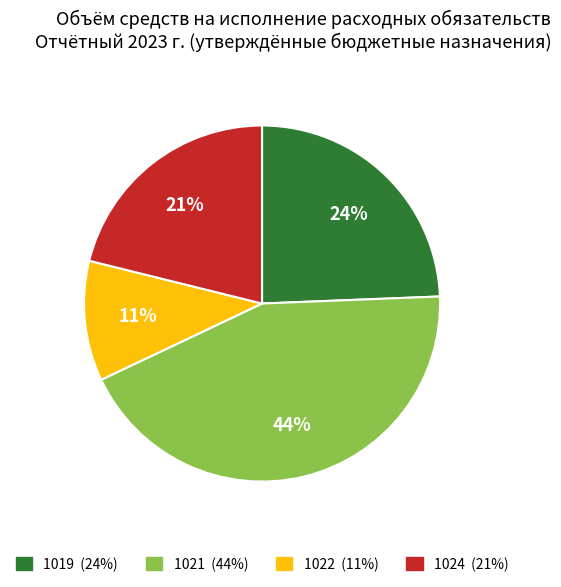

Does any single category account for the majority?

No